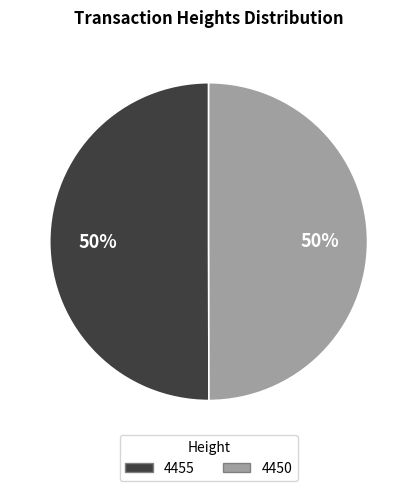

To the nearest percent, what percentage of the pie is 4450?

50%